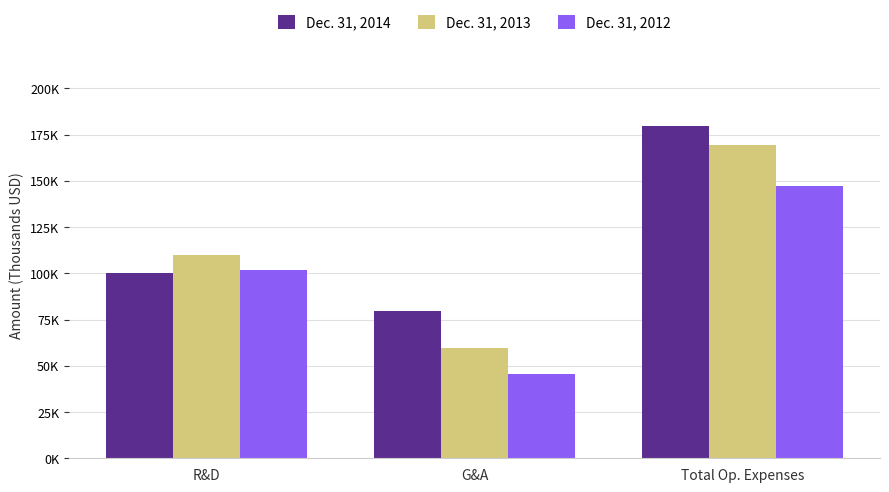

List the labels in order of Dec. 31, 2012 value, smallest first.

G&A, R&D, Total Op. Expenses